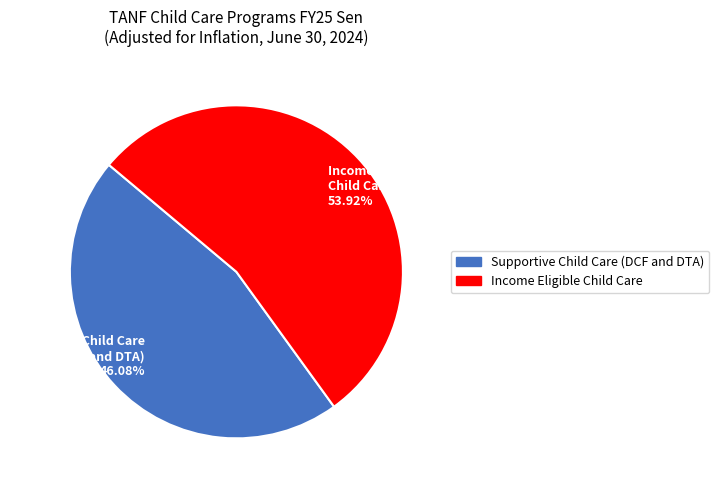

Which slice is the smallest?

Supportive Child Care (DCF and DTA) 46.08%